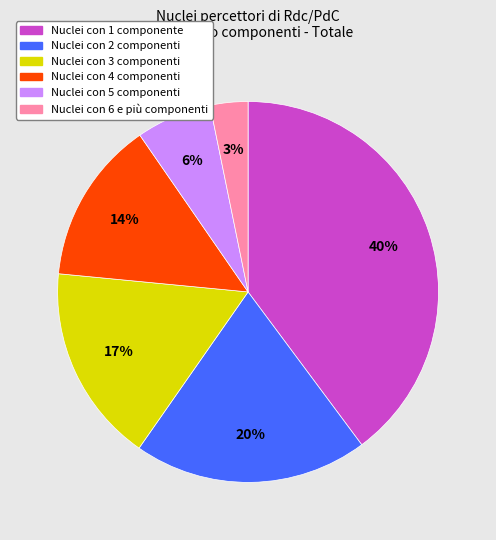

Is there a majority slice in this chart?

No